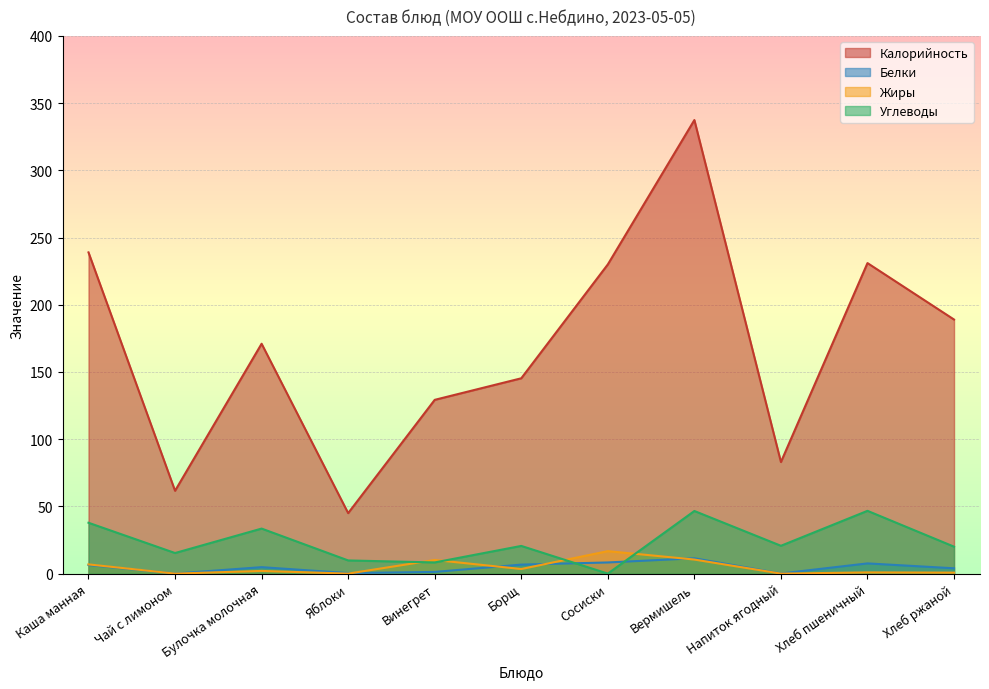

How many intersections are there between Белки and Жиры?

5